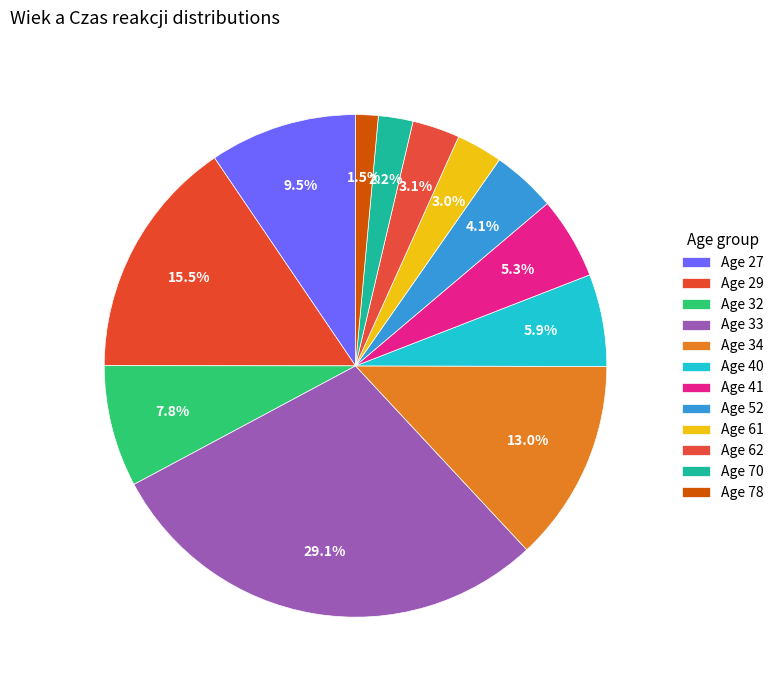

Count the number of slices in the pie.

12